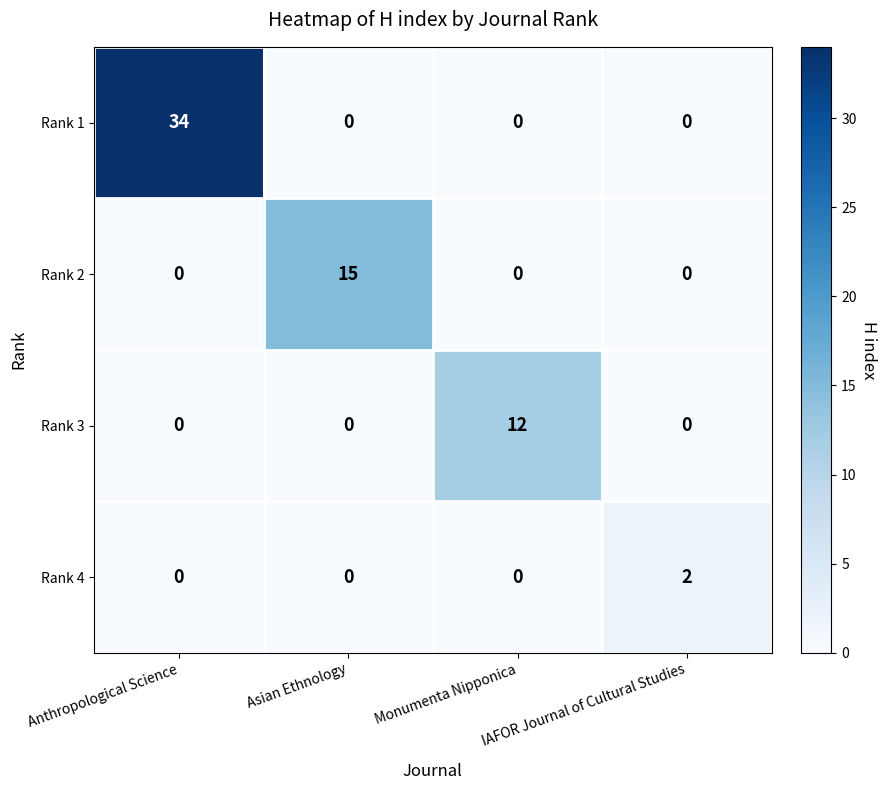

What is the difference between the highest and lowest values at Monumenta Nipponica?

12